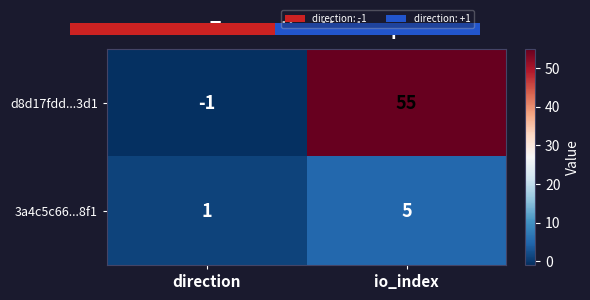

What is the maximum value shown in the chart?

55